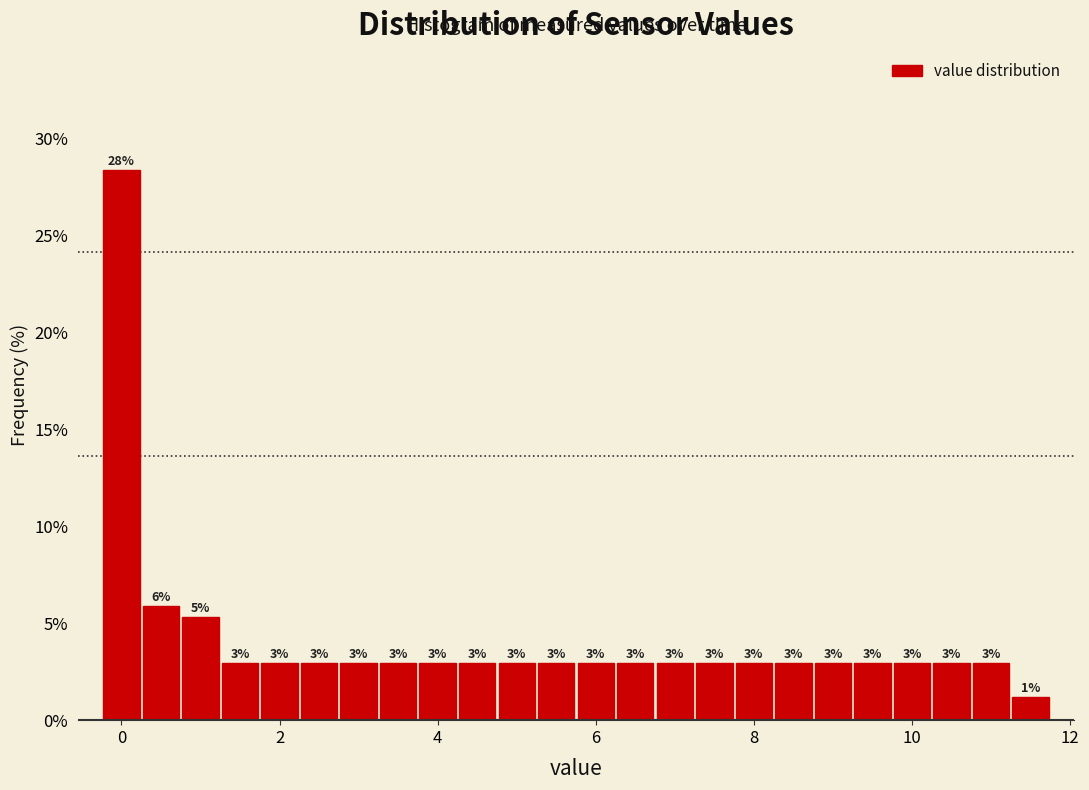

Around what value on the x-axis is the tallest bar? Give the approximate position of its centre, as read against the axis.

0.0